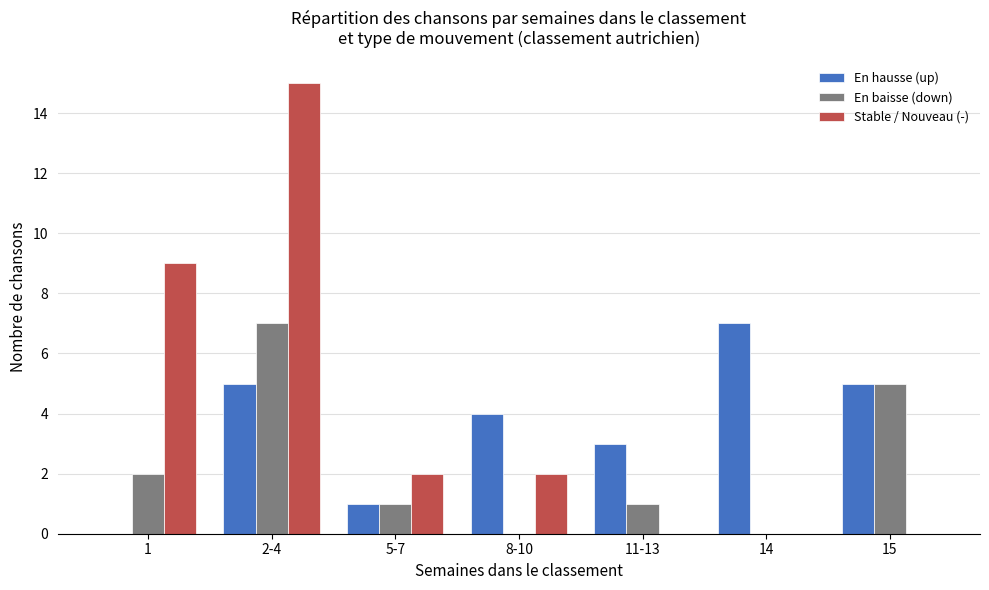

Is it true that En hausse (up) equals 1 at 5-7?

True